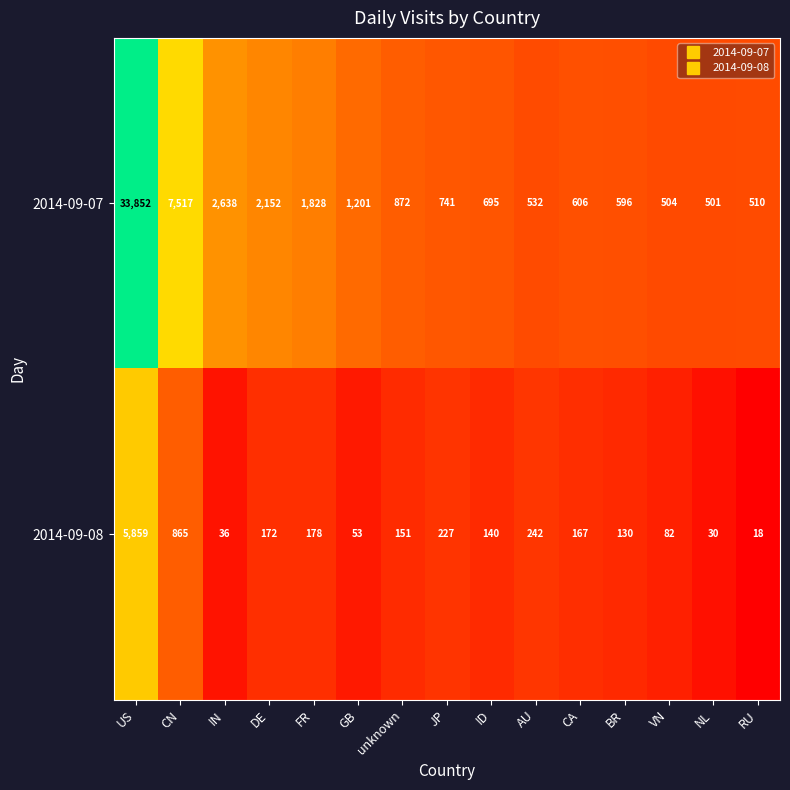

How many data points in 2014-09-07 are less than 741?

7